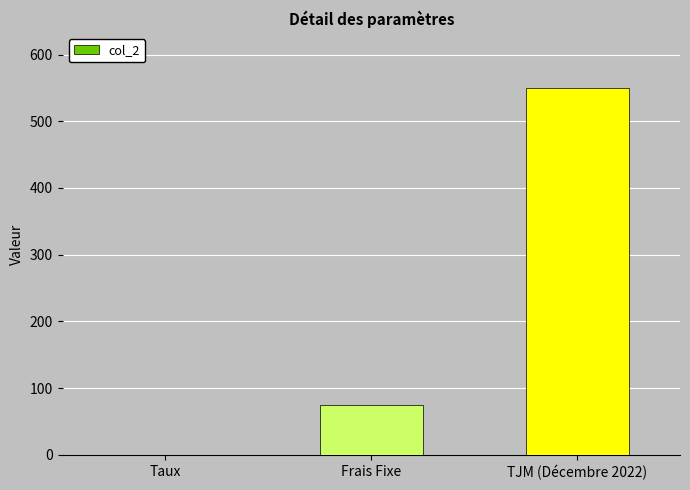

Which has a higher value, Taux or TJM (Décembre 2022)?

TJM (Décembre 2022)